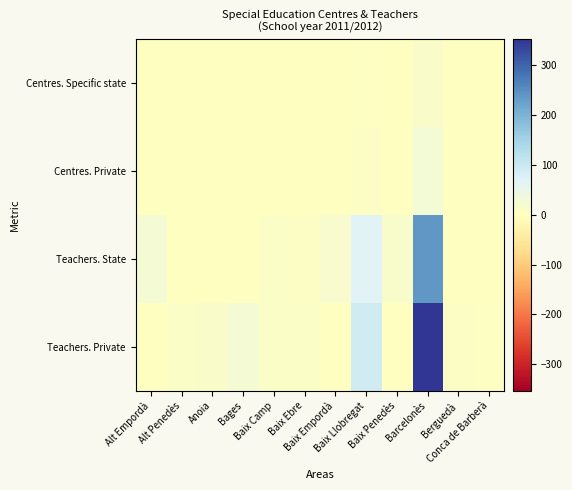

How many series are shown in this chart?

4